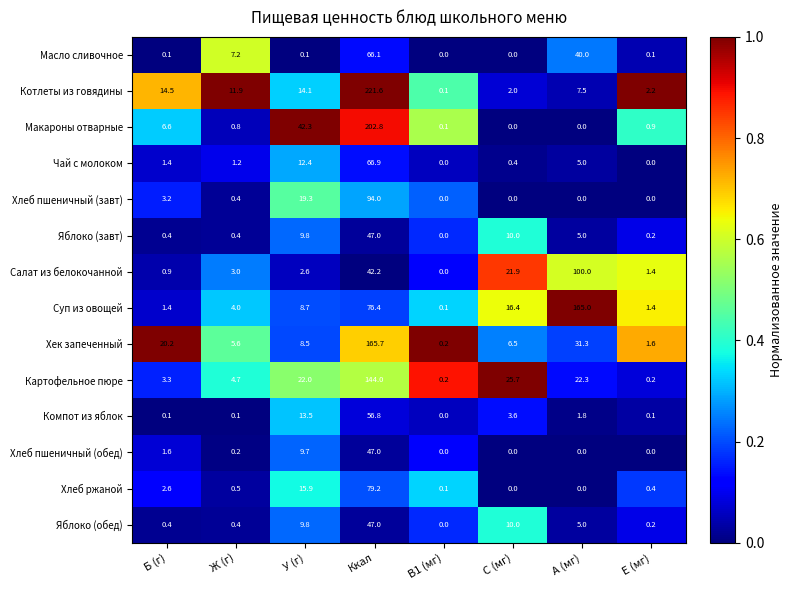

Where is Хлеб ржаной nearest to the value 39?

У (г)